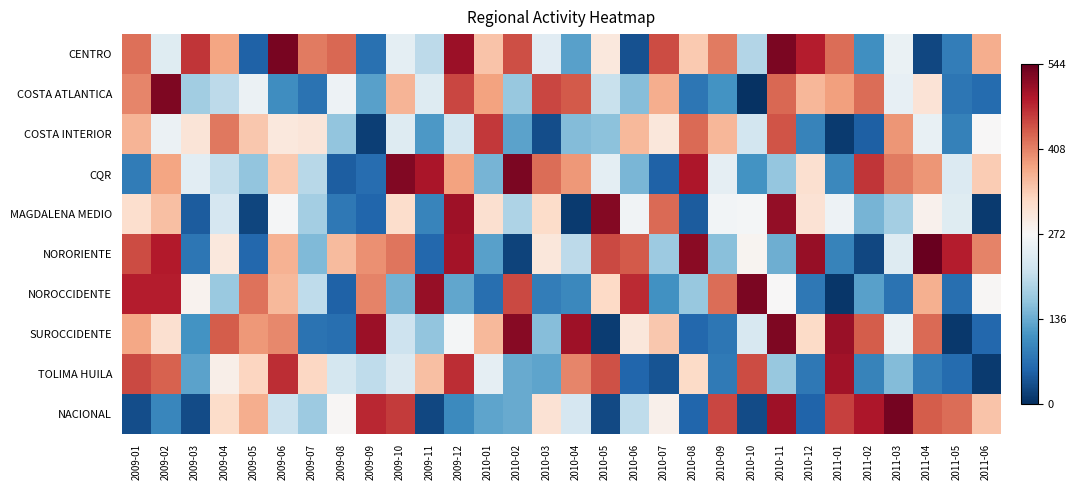

What is the difference between the highest and lowest values at 2009-03?

438.0